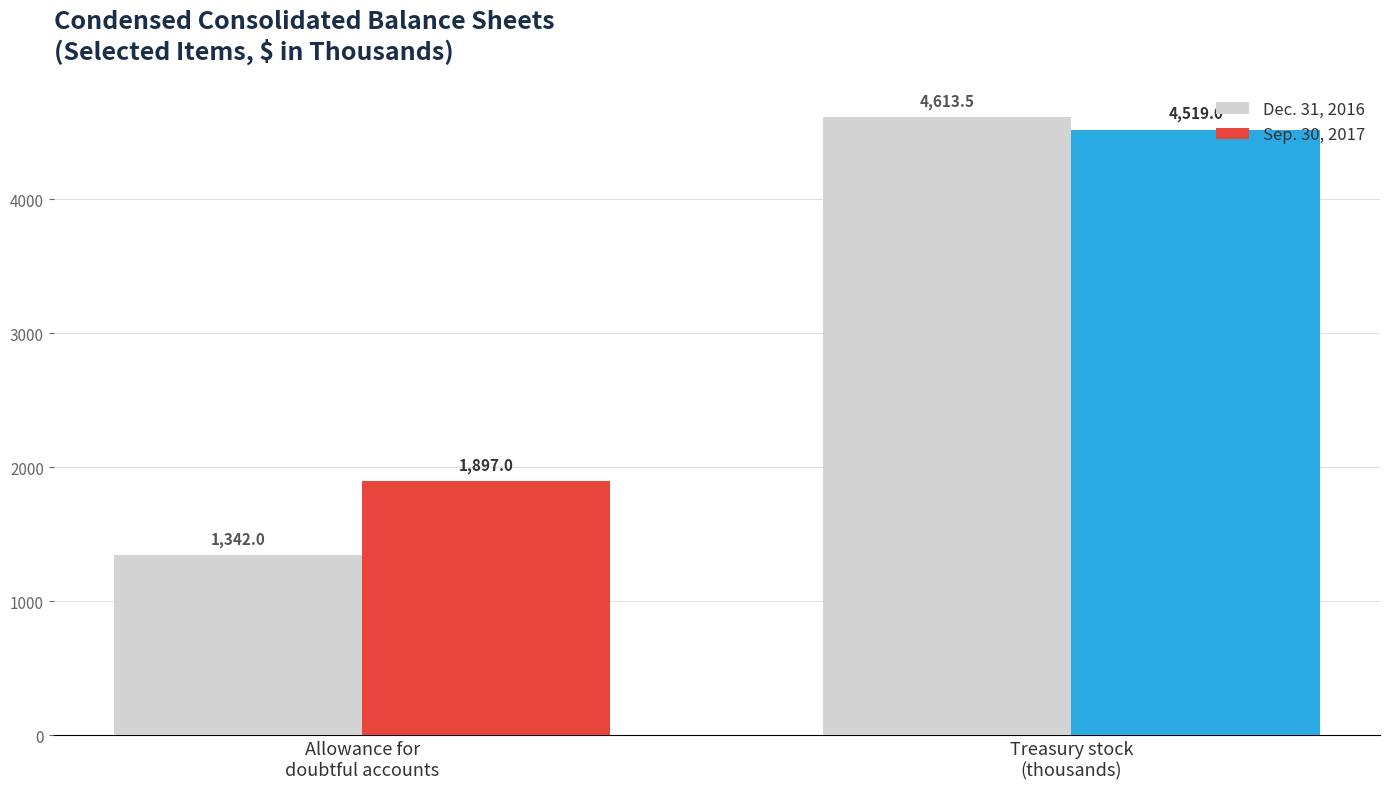

Which series has the largest range (max minus min)?

Dec. 31, 2016